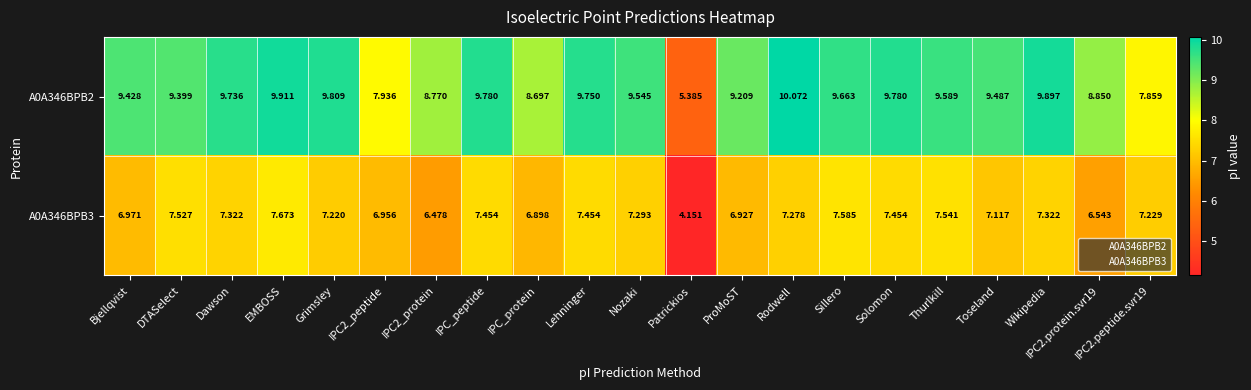

At Solomon, list the series in order from largest to smallest.

A0A346BPB2, A0A346BPB3